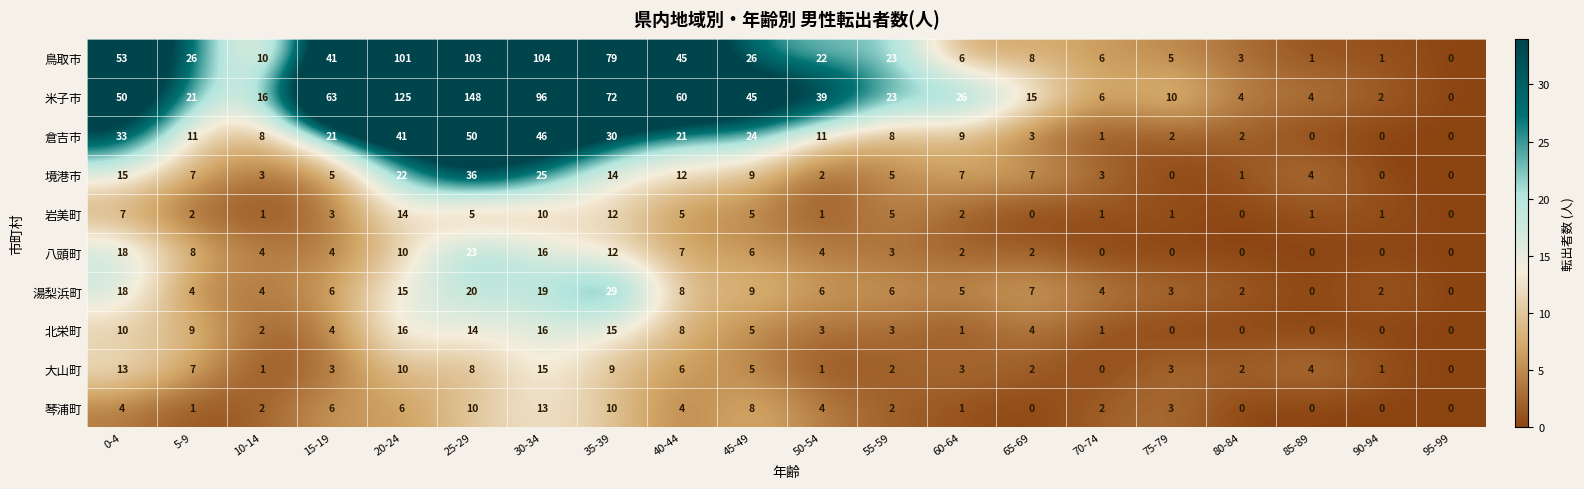

Where does the 八頭町 series first go above 4?

0-4